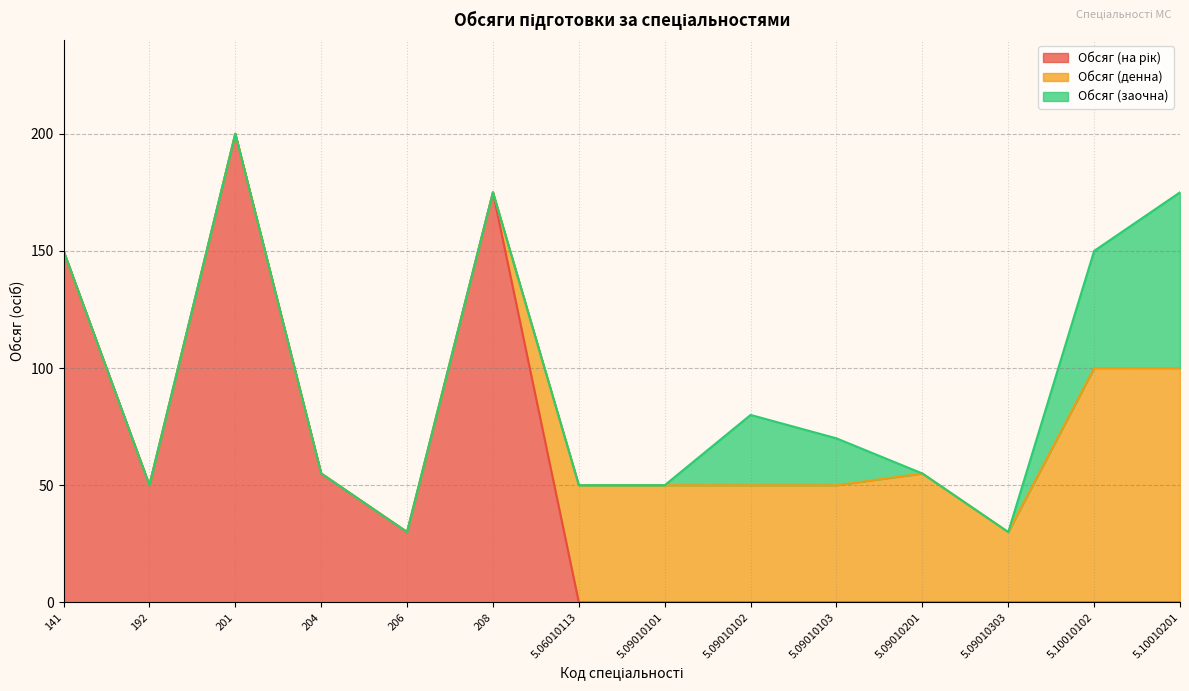

How many values in the Обсяг (на рік) series exceed 0?

6